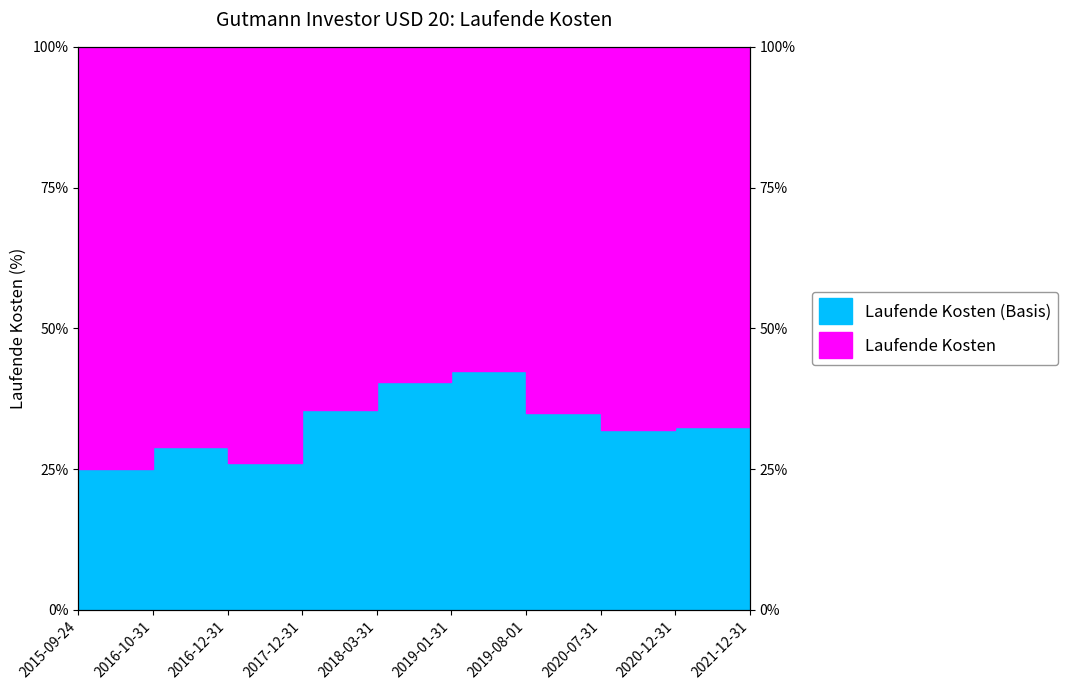

The value at 2016-10-31 is 0.6. True or false?

True